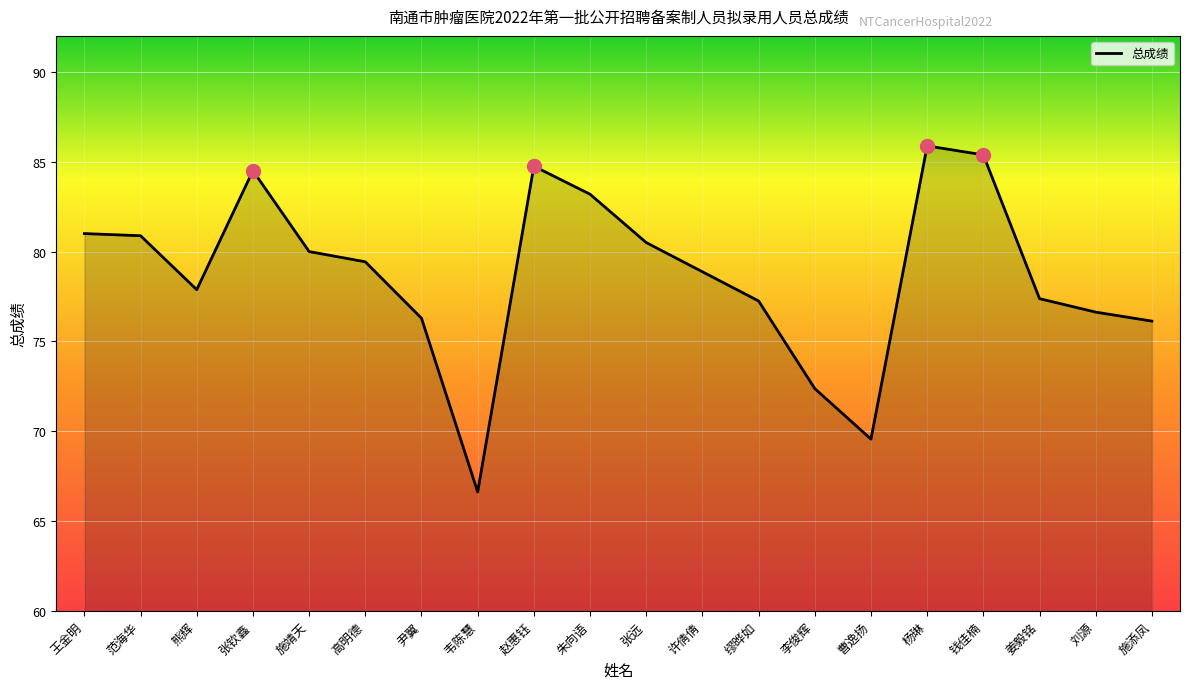

What is the minimum value shown in the chart?

66.6